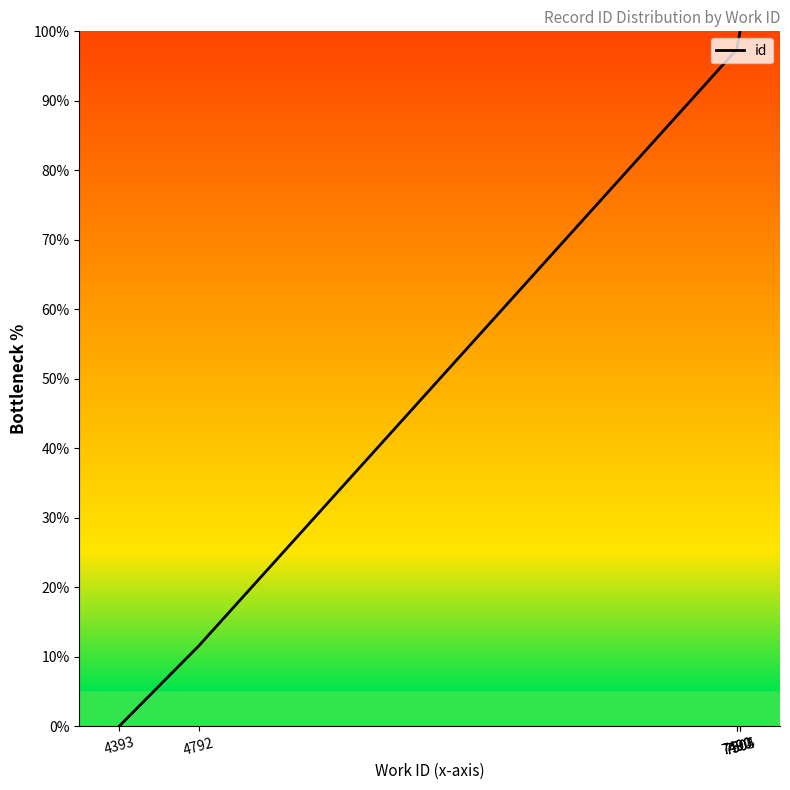

What is the value of the 6th point from the left?

100.0